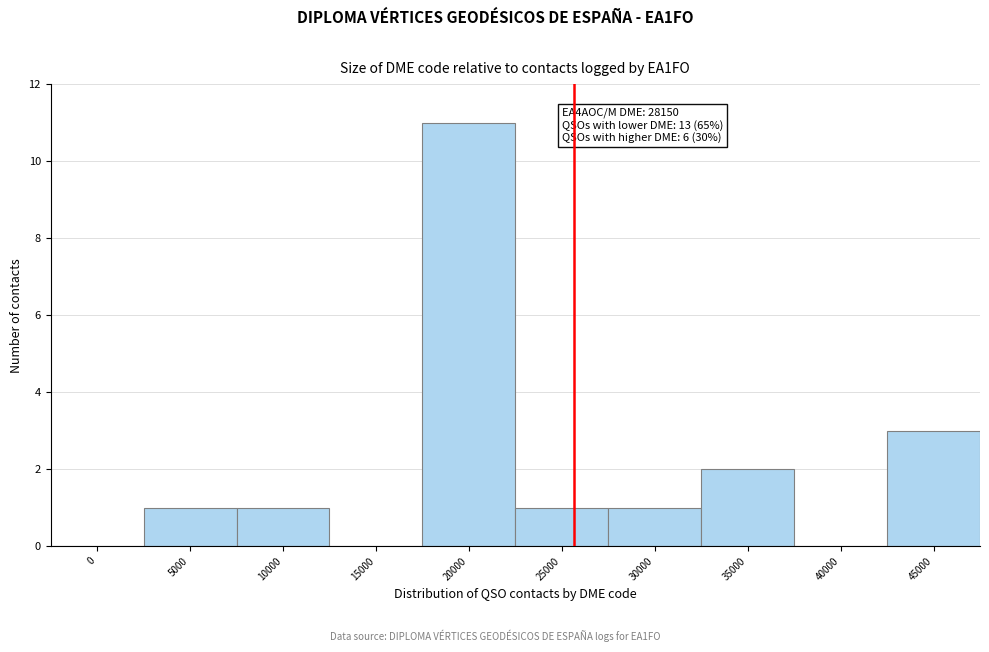

Reading left to right, transcribe all the data shown in this chart.

0=0	5000=1	10000=1	15000=0	20000=11	25000=1	30000=1	35000=2	40000=0	45000=3